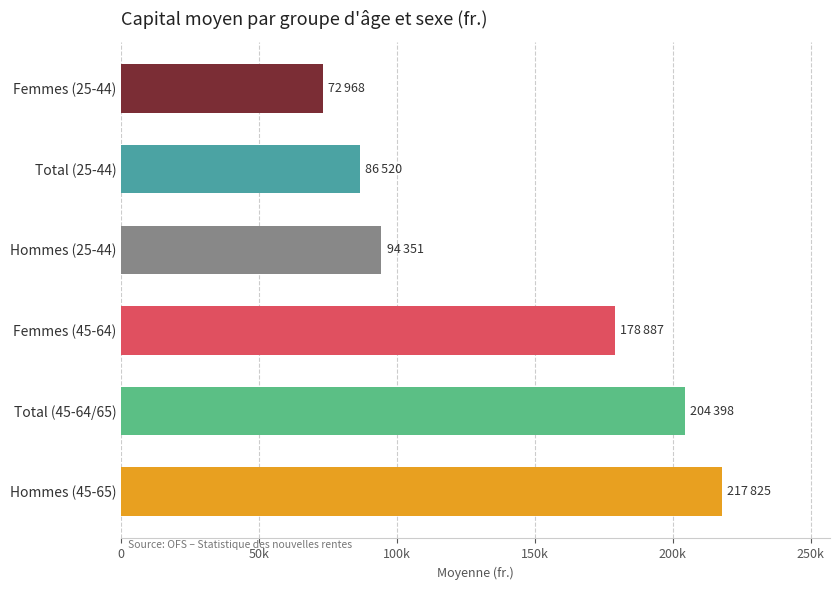

Which has a higher value, Total (25-44) or Femmes (45-64)?

Femmes (45-64)